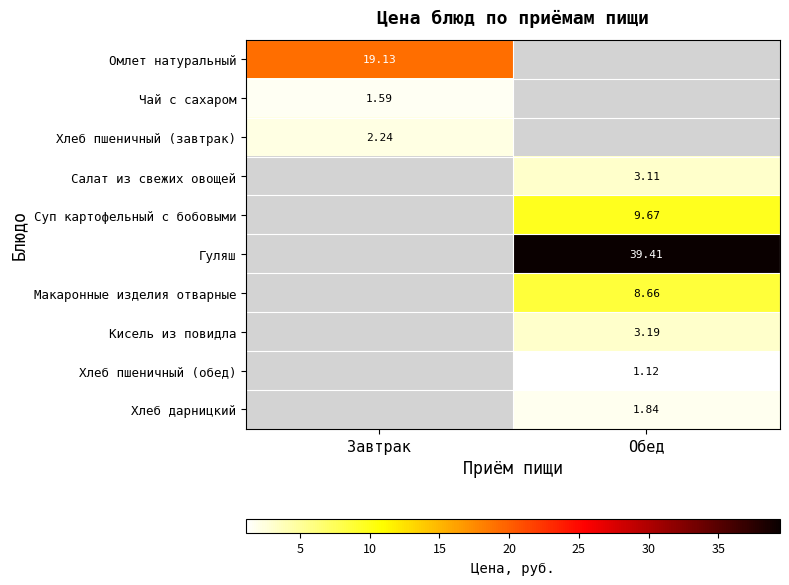

How many data points does each series have?

2